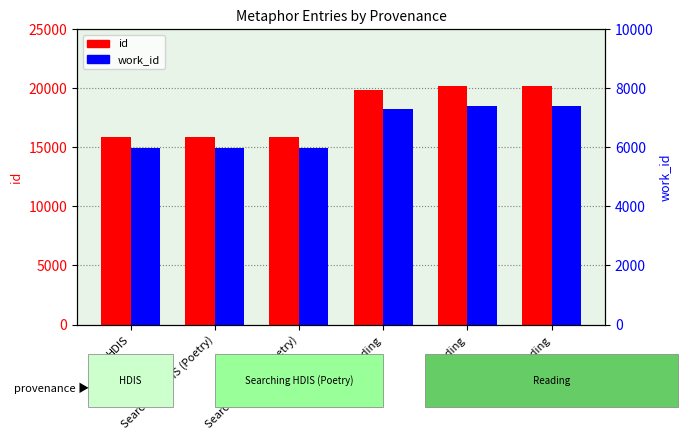

Is it true that work_id equals 2089 at HDIS?

False